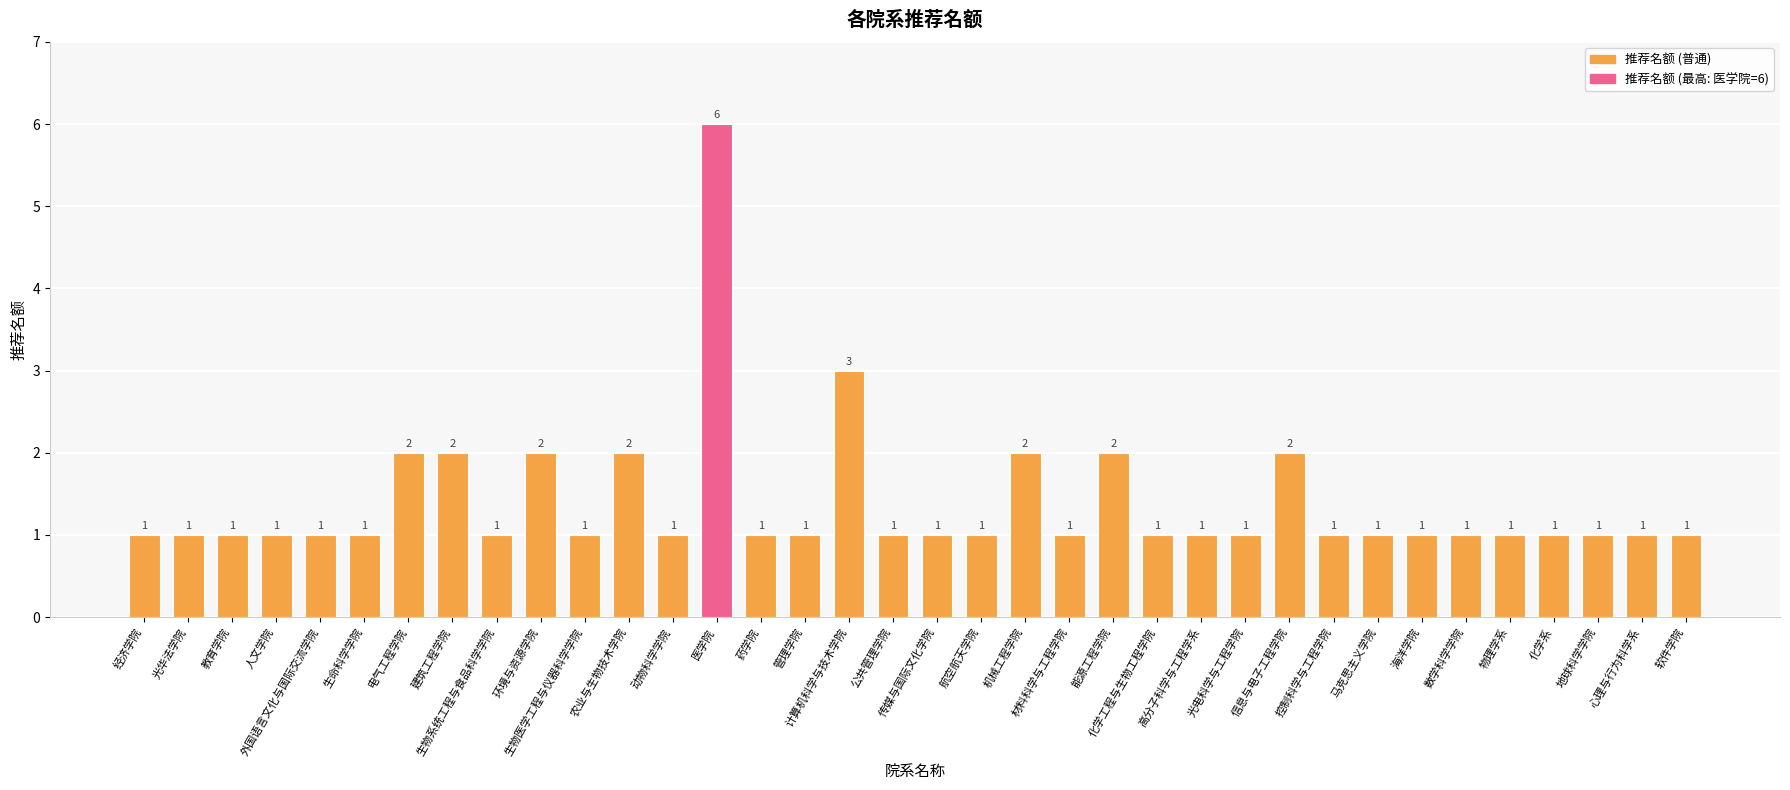

How many categories are shown in the chart?

36